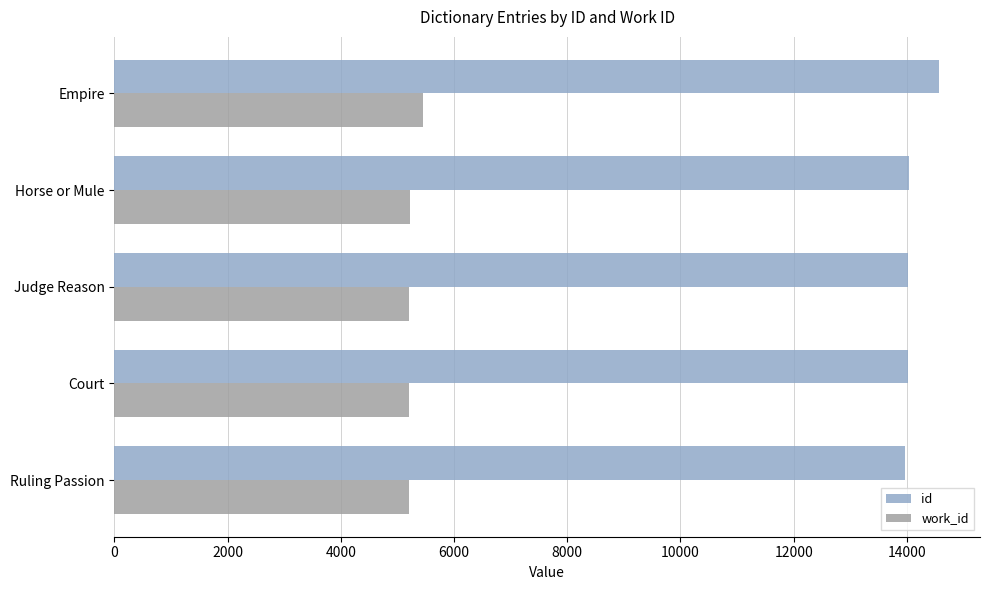

What is the average value of the id series?

14123